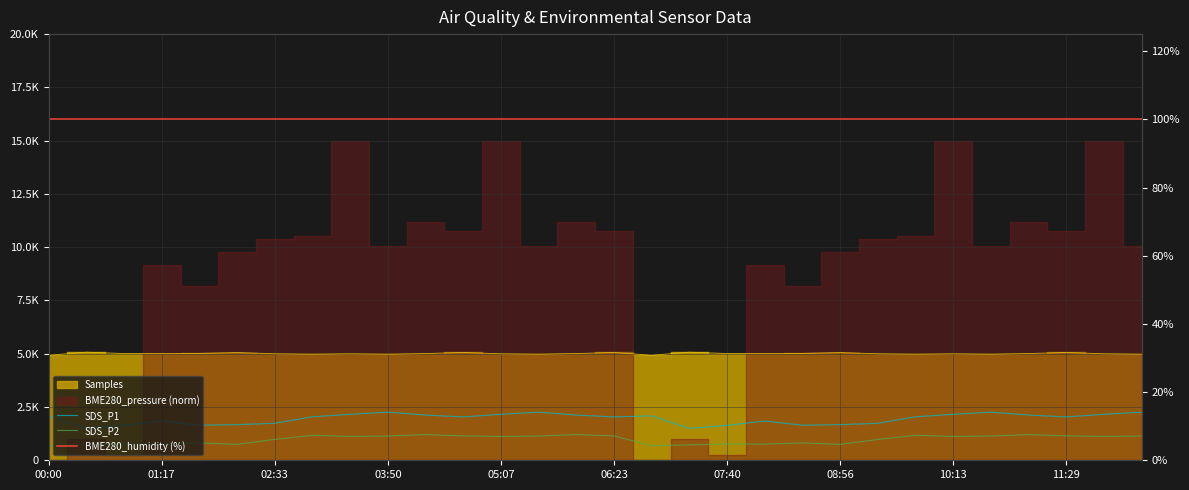

At which label does SDS_P2 reach its minimum?

00:00